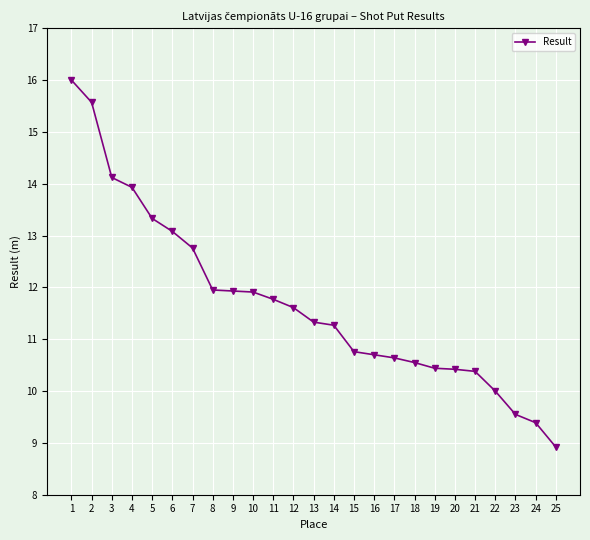

What value does the data have at 17?

10.6